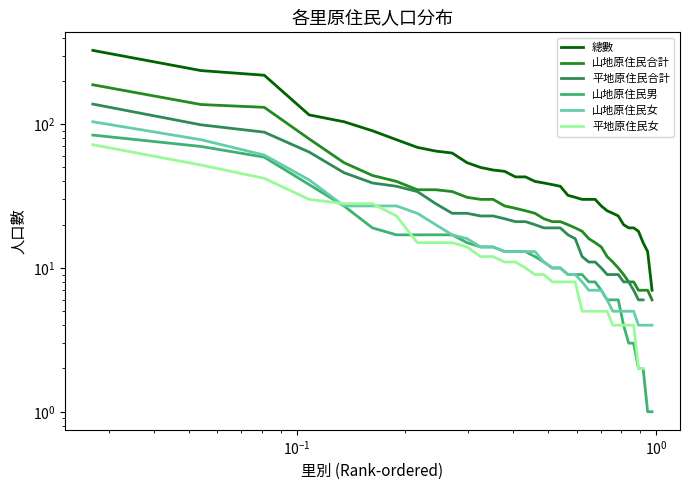

At how many categories does at least one series exceed 124?

3